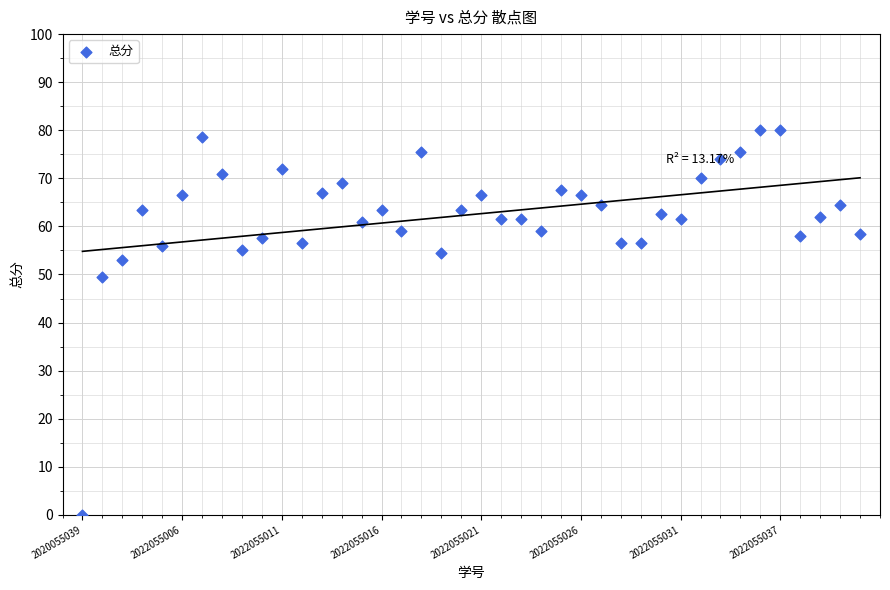

What Y value in the scatter plot is closest to 40?

49.5